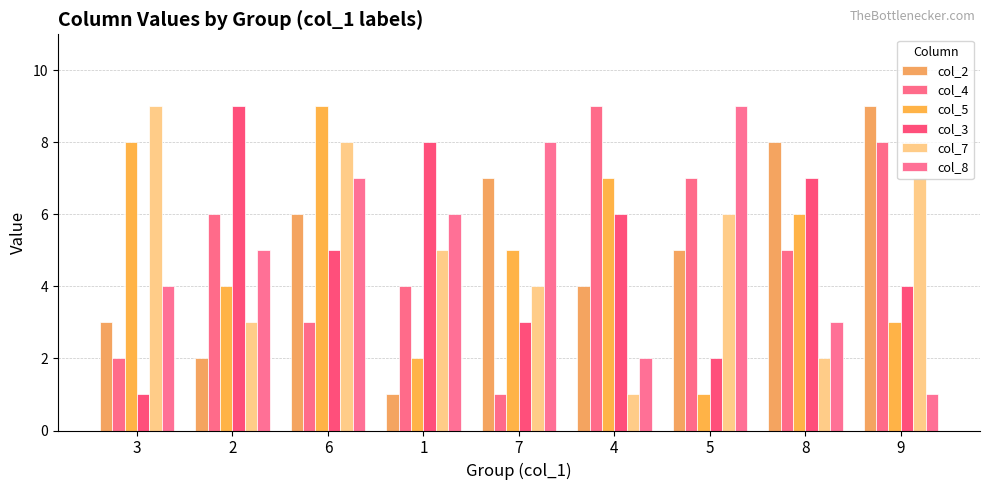

What is the difference between the highest and lowest values at 6?

6